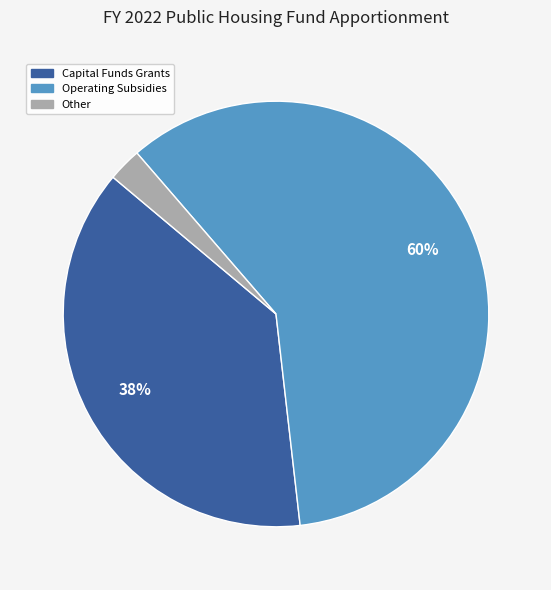

Is there a majority slice in this chart?

Yes